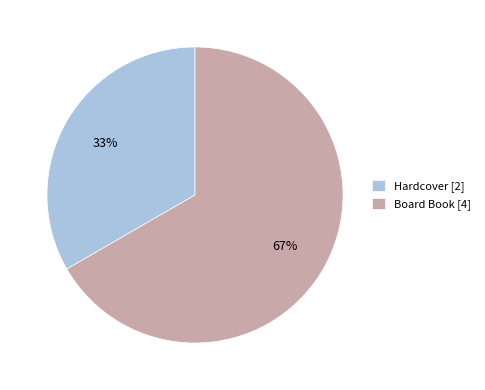

Which slice is the smallest?

Hardcover